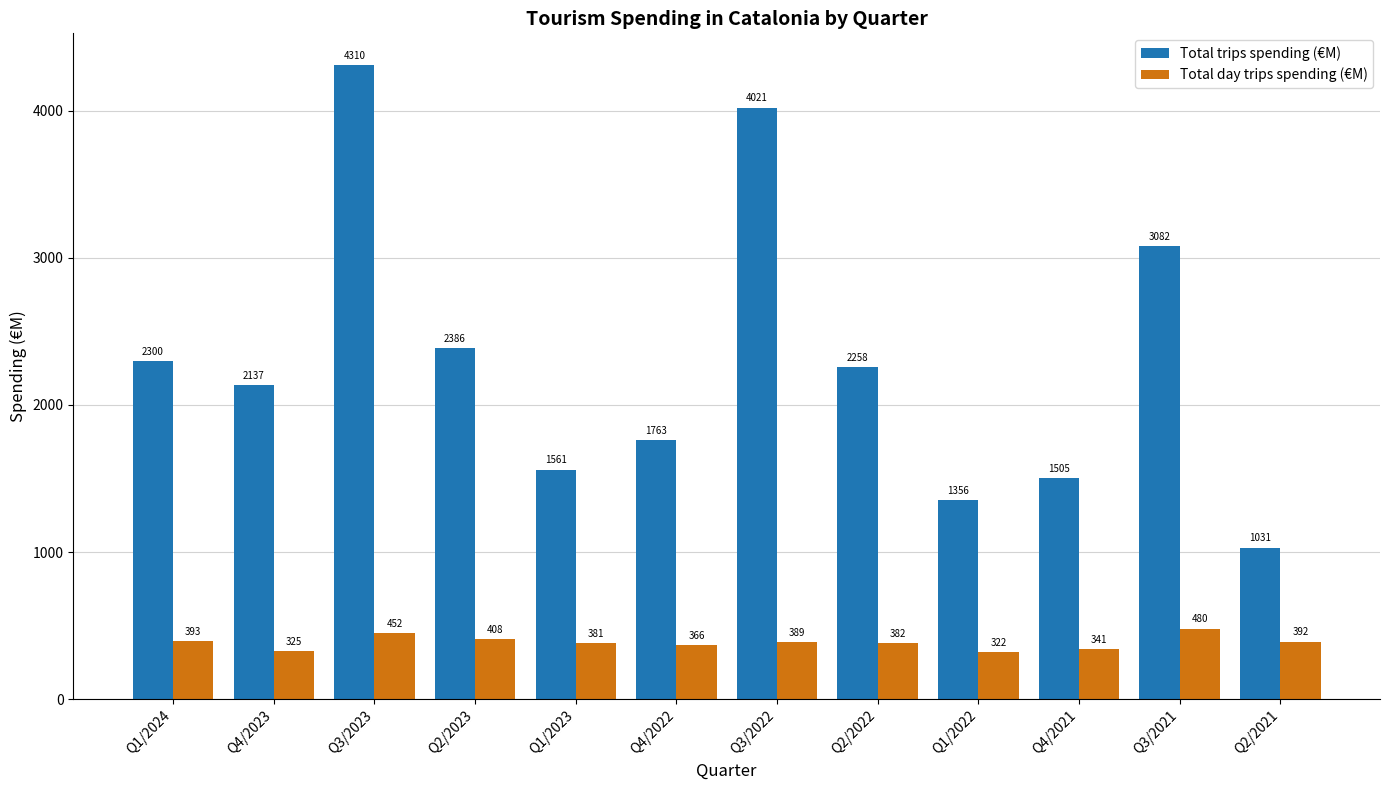

What are all the series names shown in the legend?

Total trips spending (€M), Total day trips spending (€M)